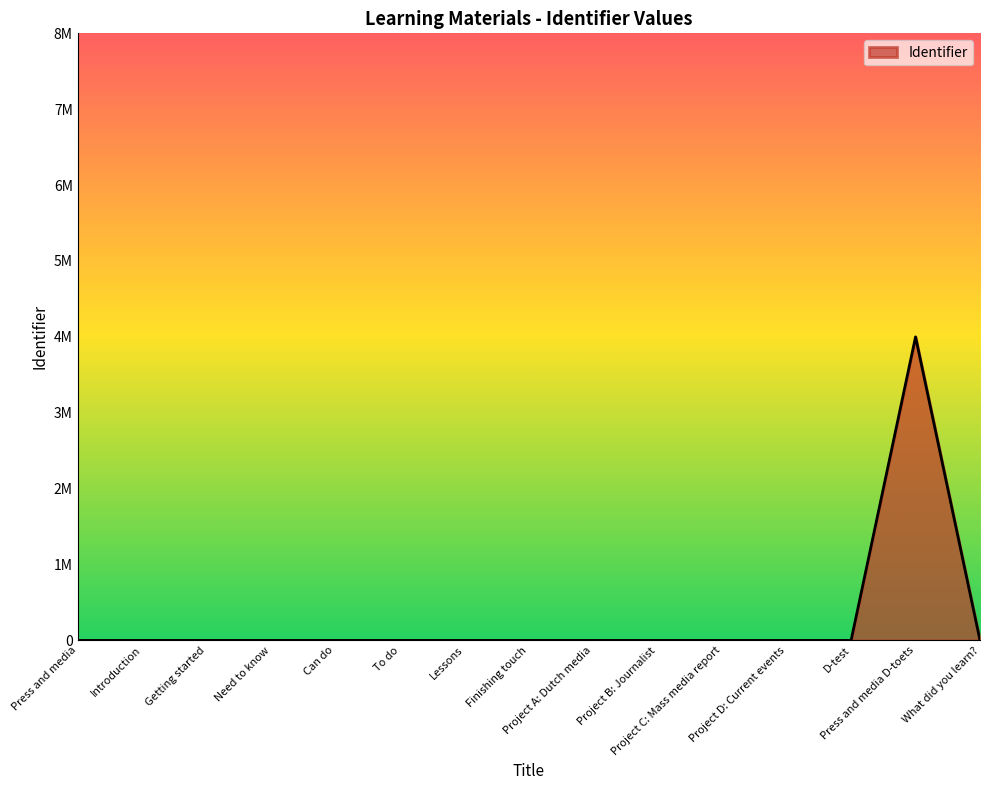

Does the chart have visible grid lines?

No